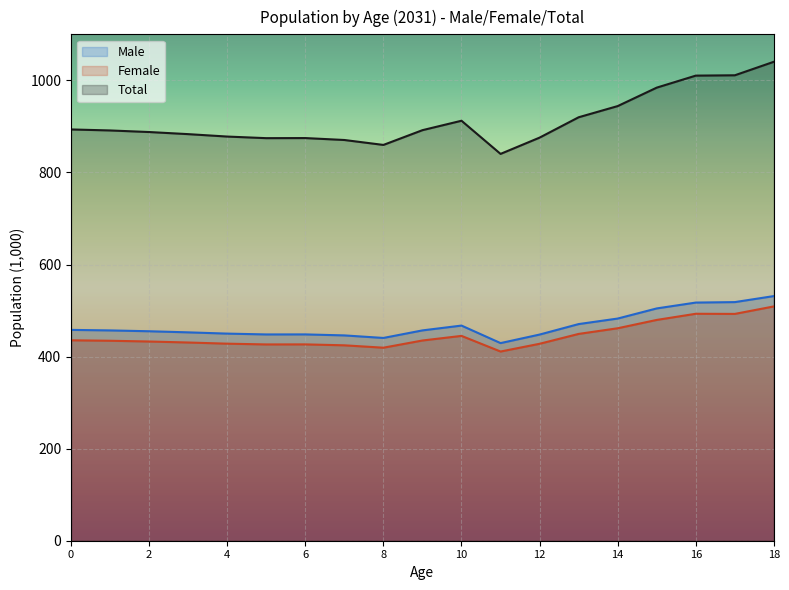

Reading left to right, what are all the values shown in this chart?

Male: 0=458.0	1=456.8	2=455.0	3=452.6	4=449.9	5=448.1	6=448.2	7=446.0	8=440.5	9=456.9	10=467.3	11=429.3	12=447.8	13=470.6	14=482.6	15=504.6	16=517.3	17=518.3	18=531.4
Female: 0=435.4	1=434.4	2=432.8	3=430.6	4=428.0	5=426.4	6=426.5	7=424.5	8=419.3	9=434.9	10=444.9	11=411.0	12=427.8	13=449.2	14=461.5	15=479.6	16=493.0	17=492.7	18=509.0
Total: 0=893.4	1=891.2	2=887.8	3=883.2	4=877.9	5=874.5	6=874.7	7=870.5	8=859.8	9=891.8	10=912.3	11=840.3	12=875.6	13=919.8	14=944.1	15=984.2	16=1010.3	17=1011.0	18=1040.4